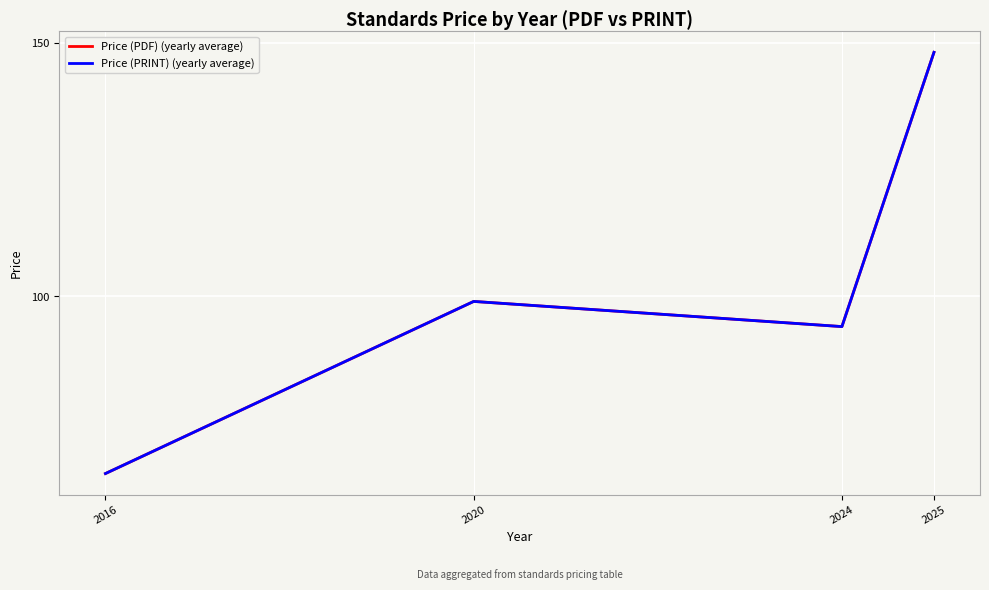

Which category has the highest value in the Price (PRINT) (yearly average) series?

2025